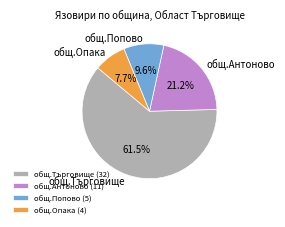

Which has a higher value, общ.Опака or общ.Търговище?

общ.Търговище